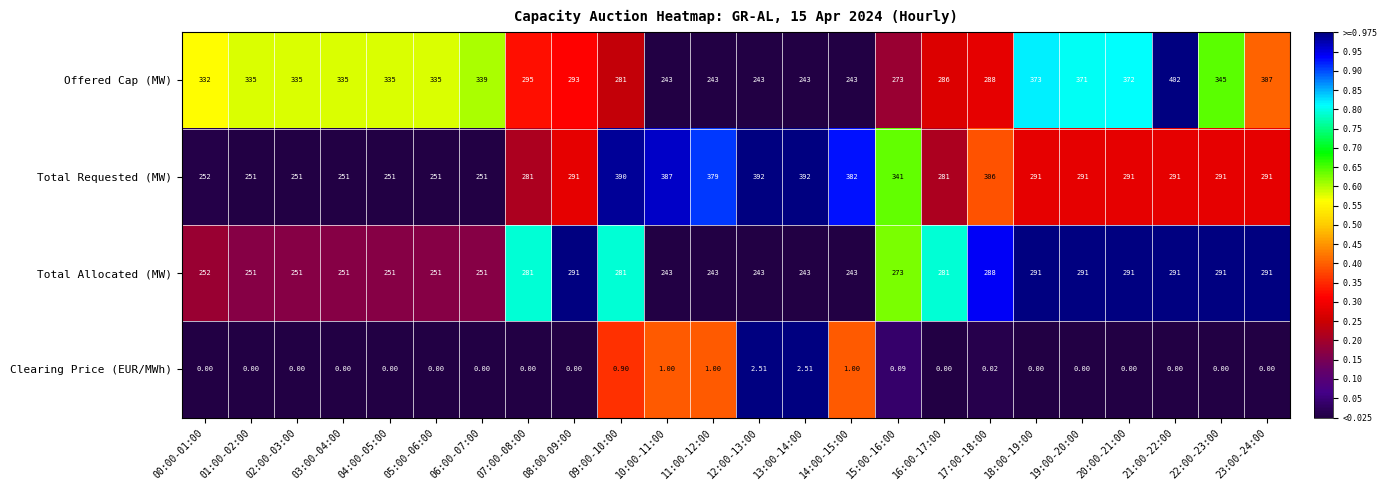

Which series has the largest total across all categories?

Offered Cap (MW)